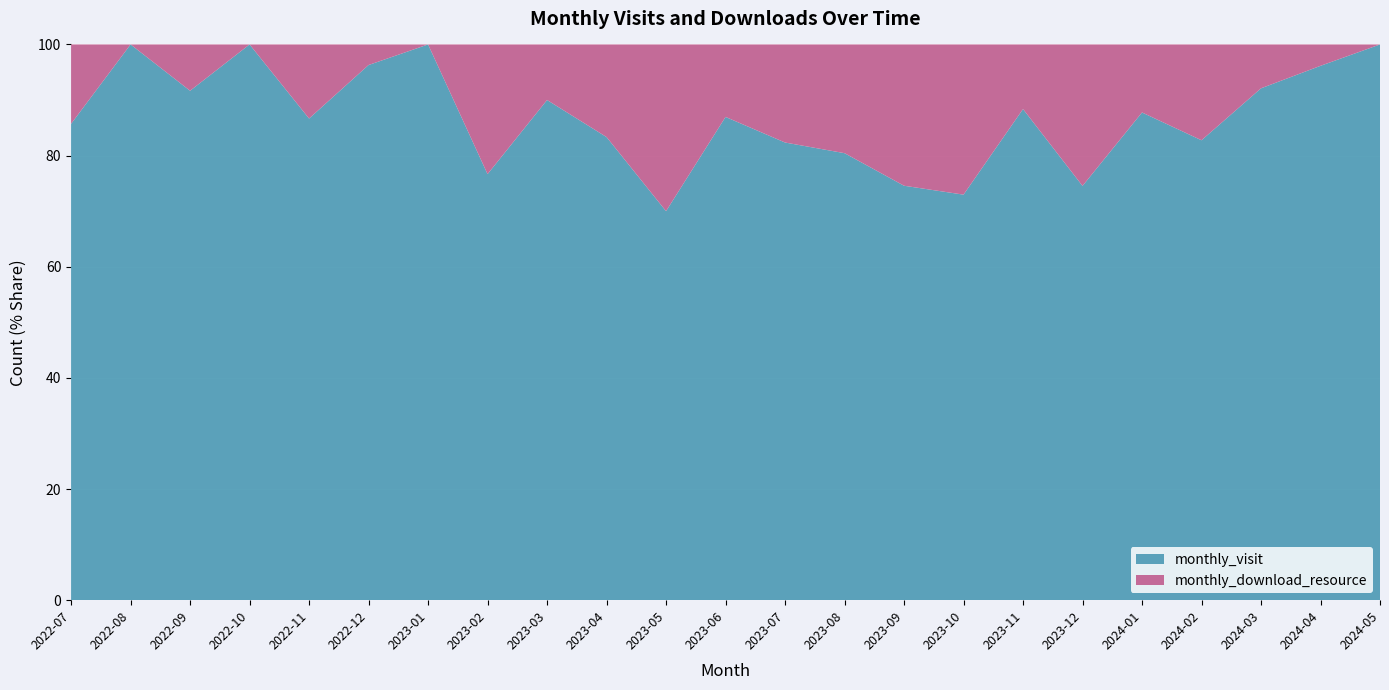

Reading left to right, transcribe all the data shown in this chart.

monthly_visit: 6	3	11	22	26	26	18	23	18	25	21	20	28	37	44	27	38	41	43	24	35	25	7
monthly_download_resource: 1	0	1	0	4	1	0	7	2	5	9	3	6	9	15	10	5	14	6	5	3	1	0